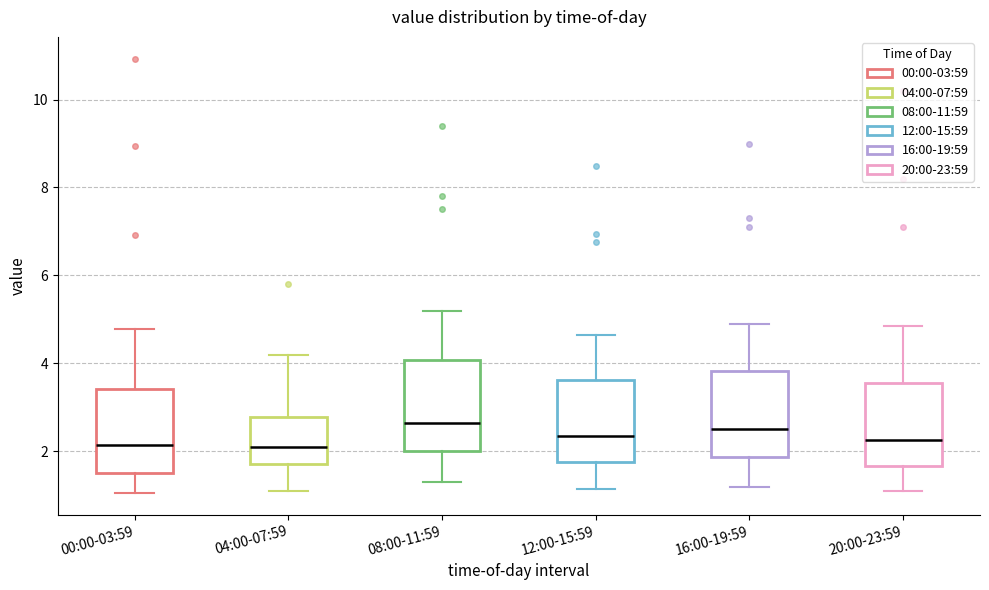

Reading left to right, transcribe this box plot: for each box, give where its median line is, the range the box spans, and where its two whiskers end, as read against the y-axis. The values are not printed on the chart, so give them approximately, as read against the axis.

00:00-03:59: median 2.2, box 1.6 to 3.4, whiskers 1.0 to 4.8
04:00-07:59: median 2.2, box 1.8 to 2.8, whiskers 1.2 to 4.2
08:00-11:59: median 2.6, box 2.0 to 4.0, whiskers 1.4 to 5.2
12:00-15:59: median 2.4, box 1.8 to 3.6, whiskers 1.2 to 4.6
16:00-19:59: median 2.6, box 1.8 to 3.8, whiskers 1.2 to 5.0
20:00-23:59: median 2.2, box 1.6 to 3.6, whiskers 1.2 to 4.8